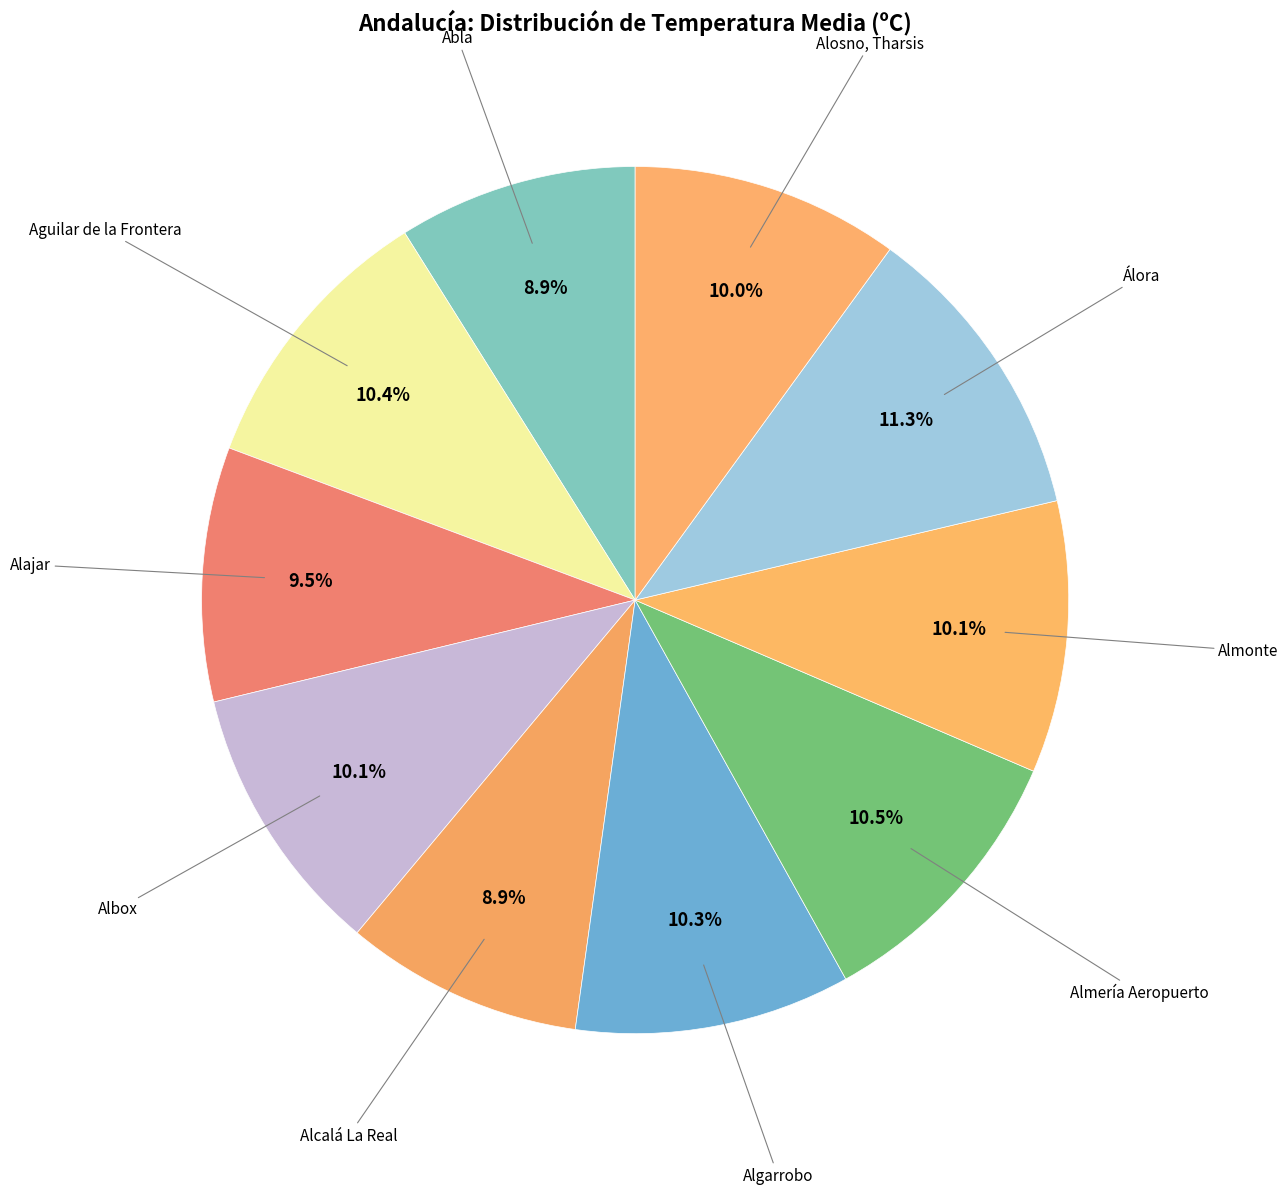

To the nearest percent, what portion does Algarrobo represent?

10%